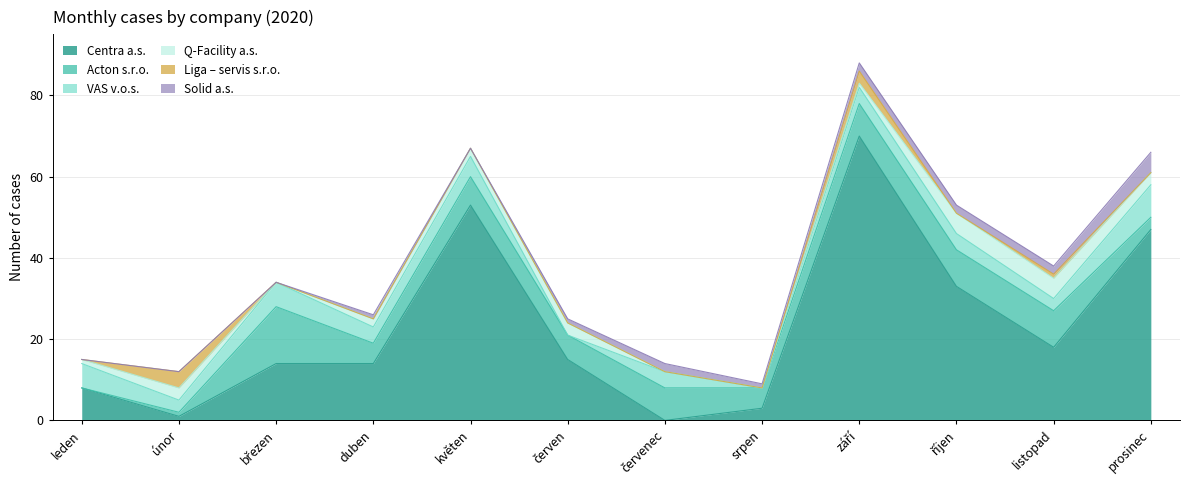

What is the label of the 6th point from the left?

červen